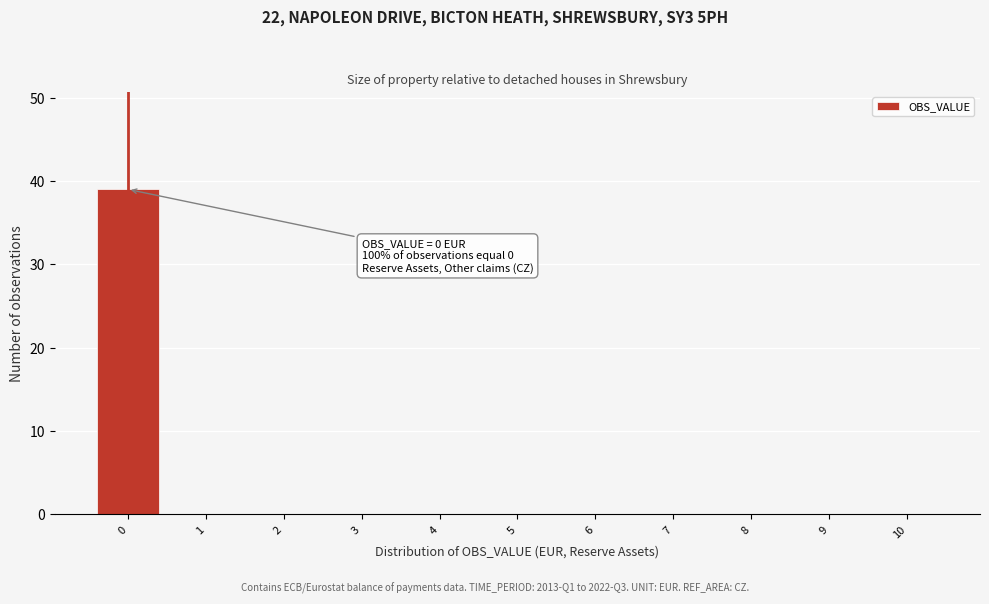

Which range on the x-axis has the tallest bar?

-0.5 to 0.5